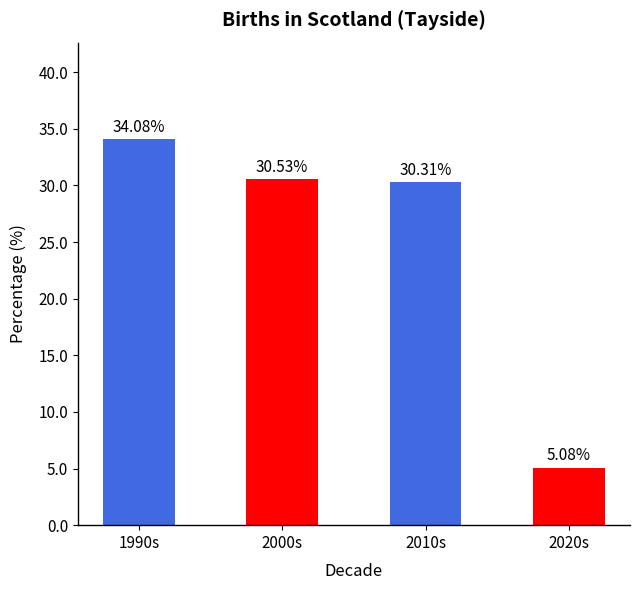

Where does the data first go above 30?

1990s